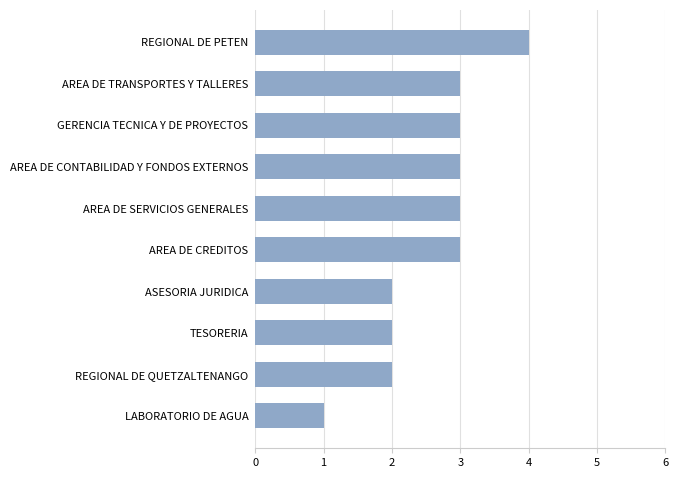

Read the value at AREA DE TRANSPORTES Y TALLERES.

3